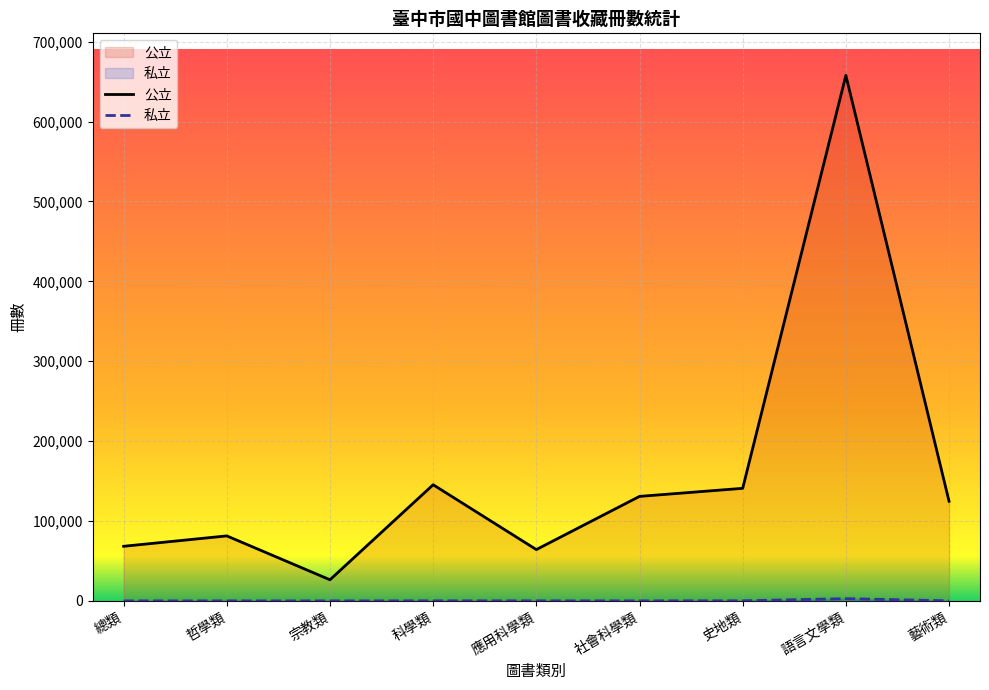

What value does the 公立 series have at 總類, to the nearest 10?

68370